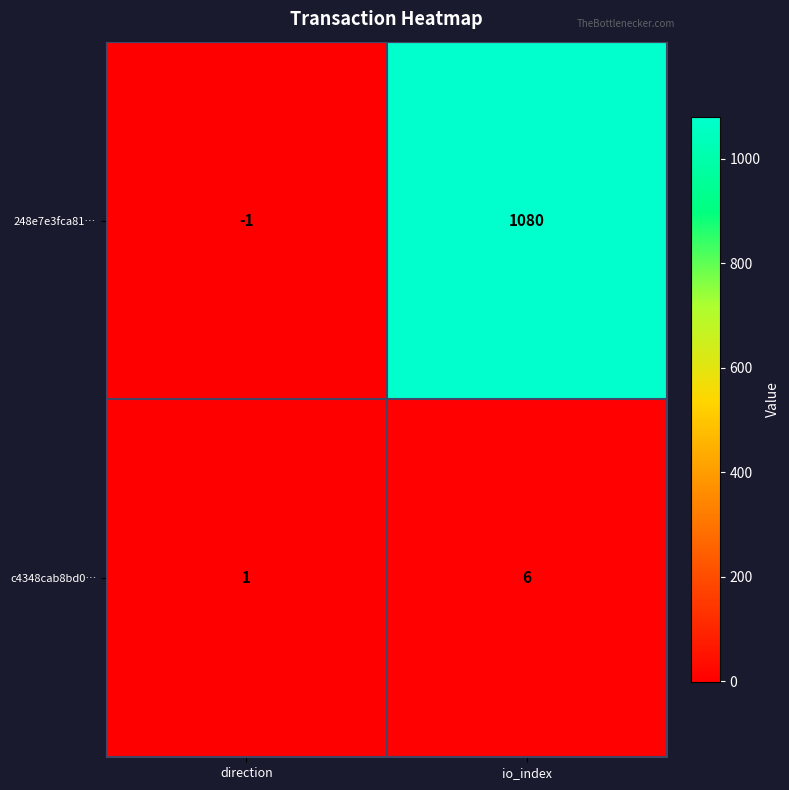

Which series has the largest total across all categories?

248e7e3fca81…